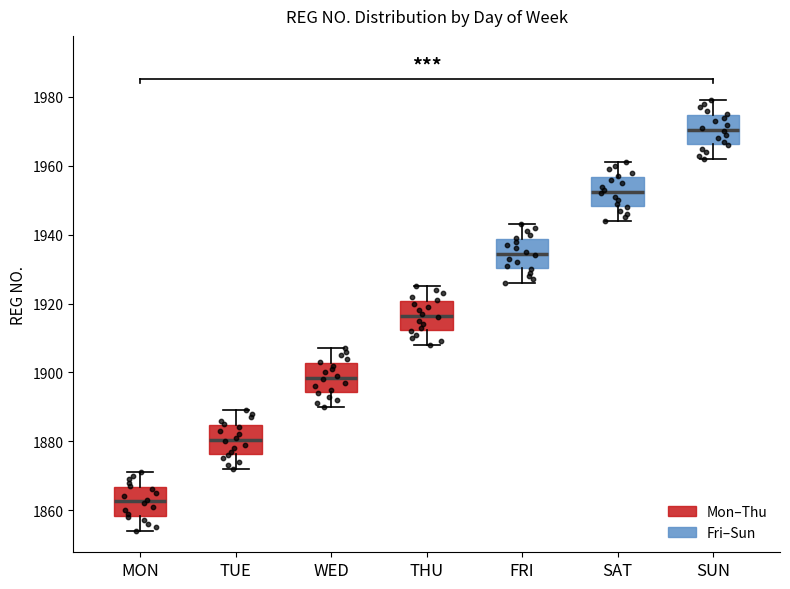

Which box has the highest median line?

SUN